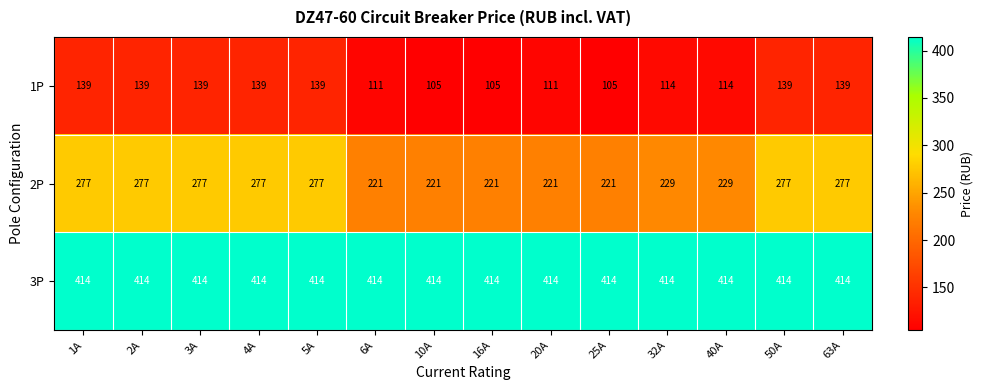

What is the smallest value displayed?

105